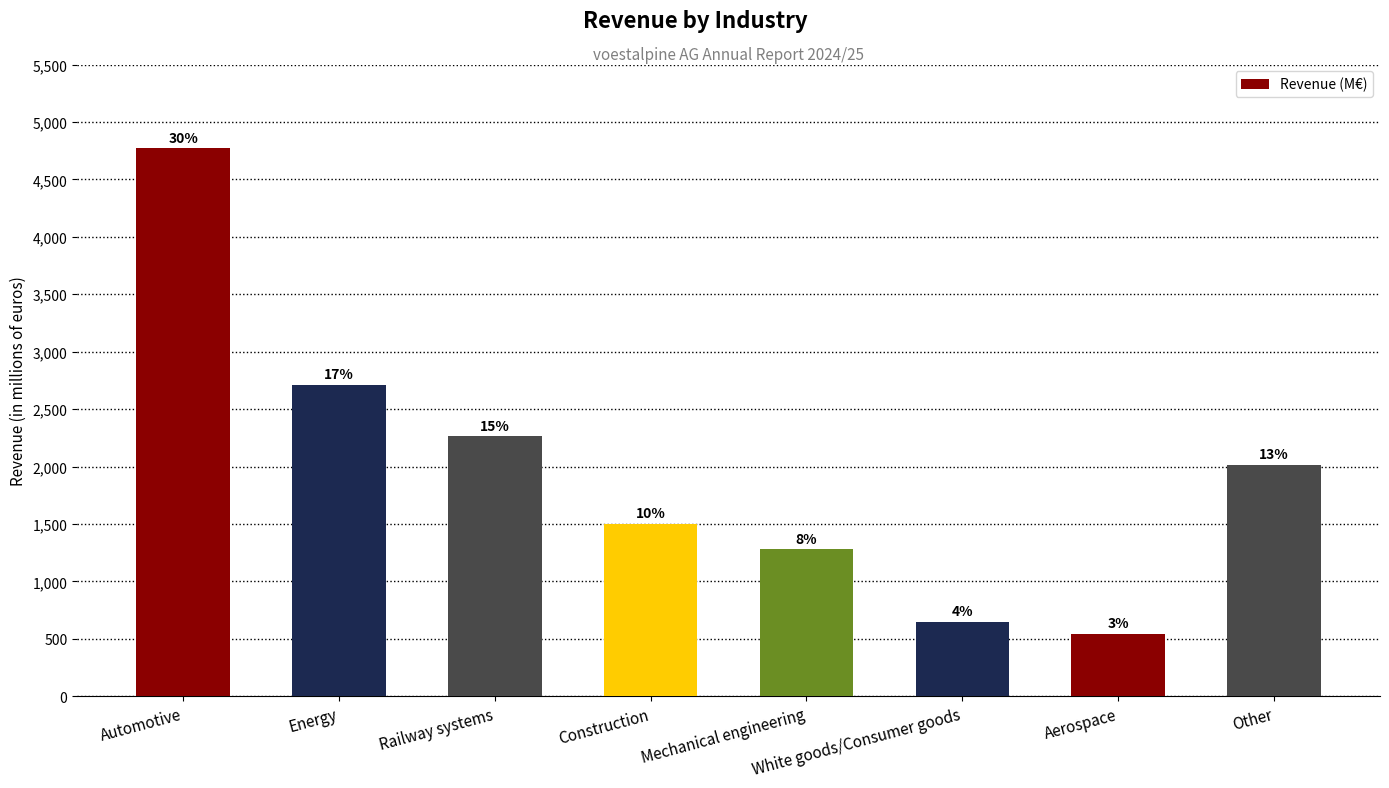

Are the bars grouped side by side (vs. stacked)?

No